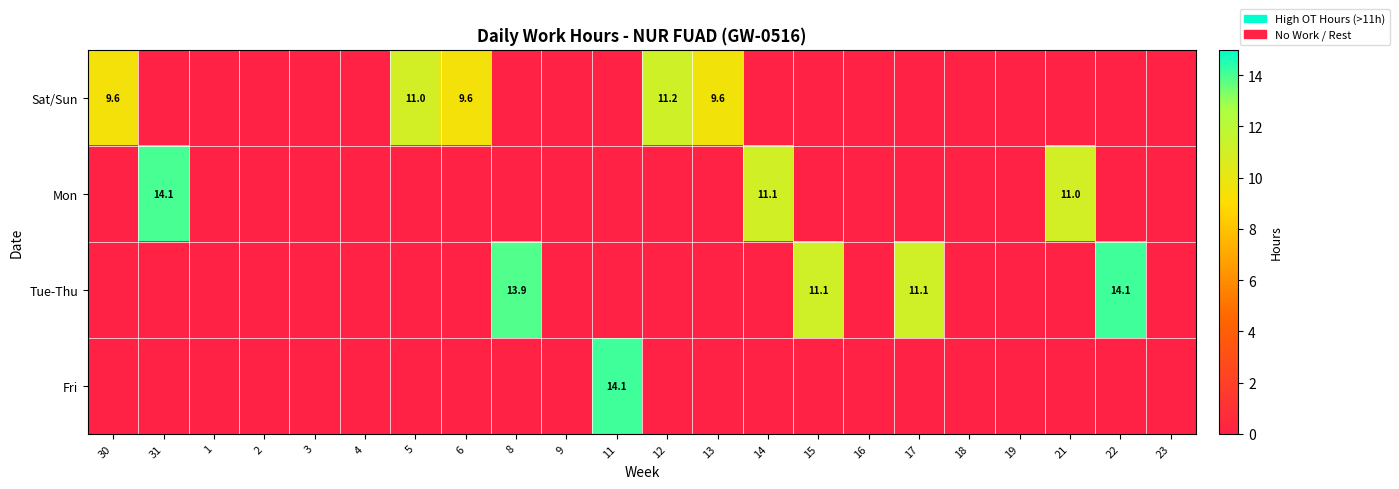

Is it true that Sat/Sun equals 9.6 at 13?

True